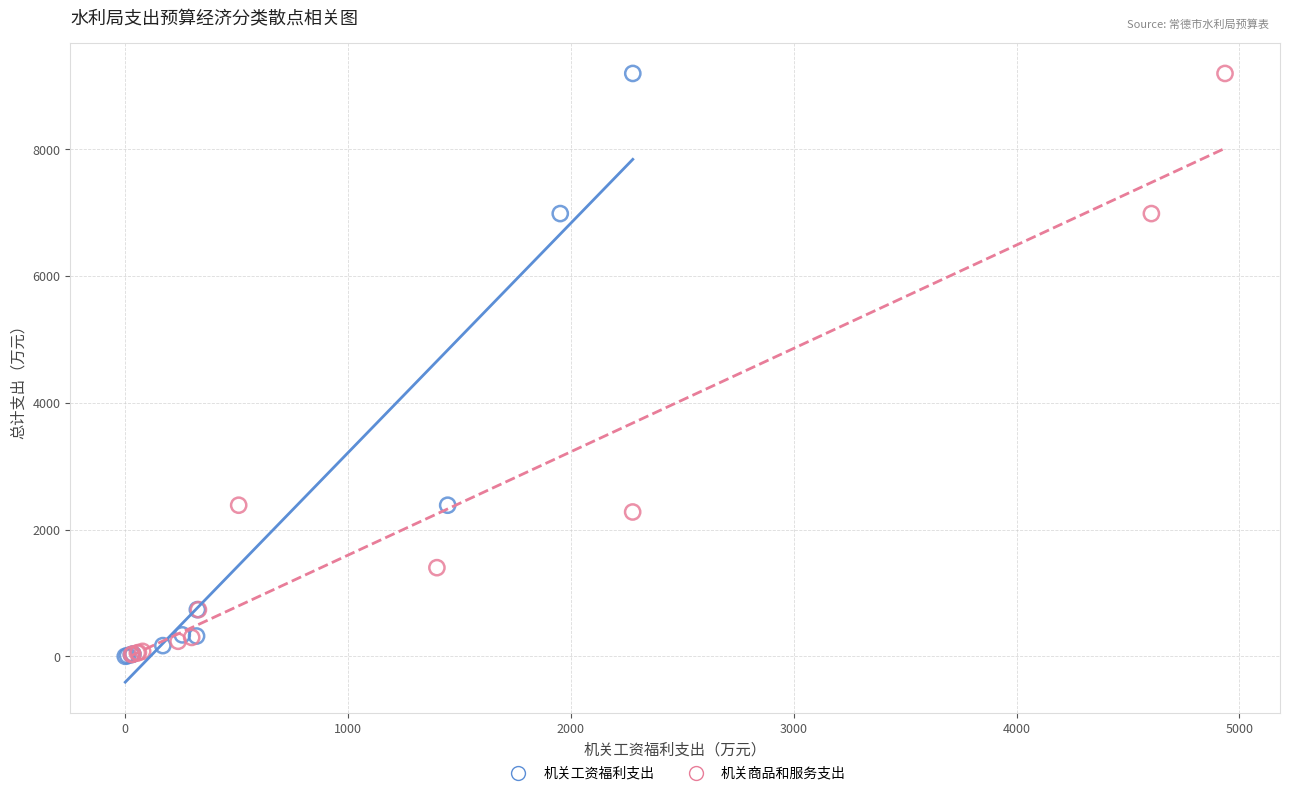

Which series has the widest spread of Y values?

机关工资福利支出